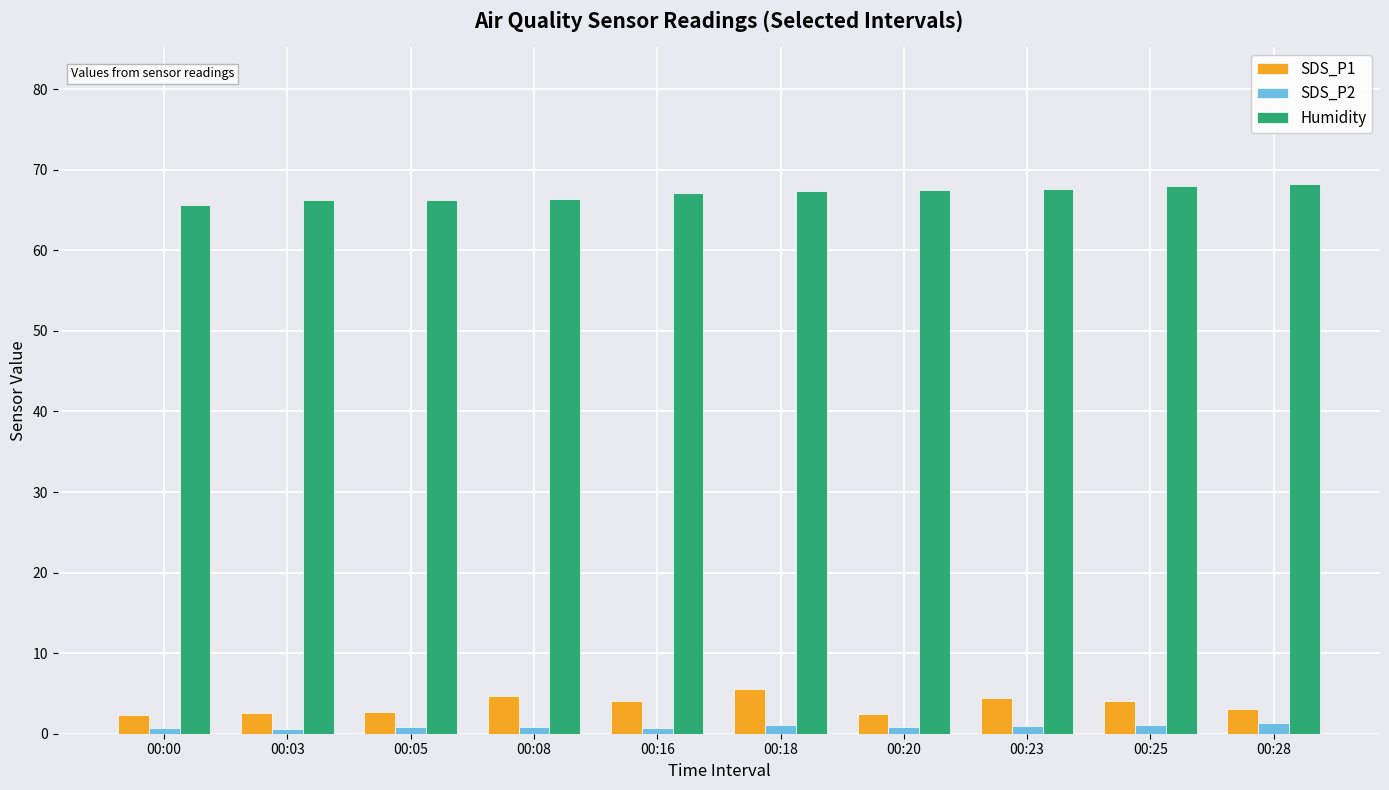

True or false: SDS_P1 has a value of 2.6 at 00:03.

True